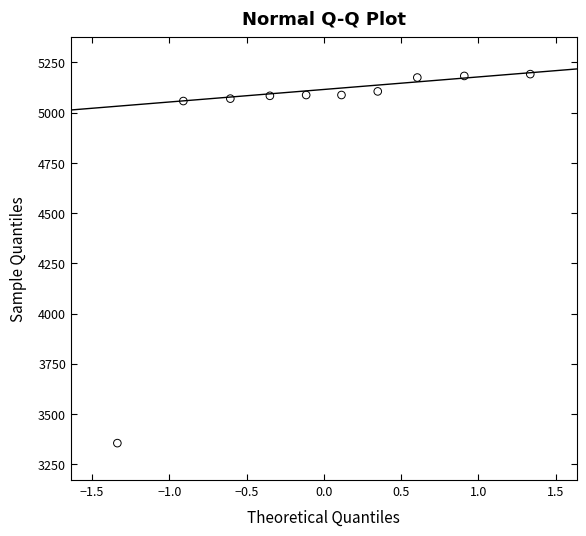

What is the range of Y values (max minus min)?

1837